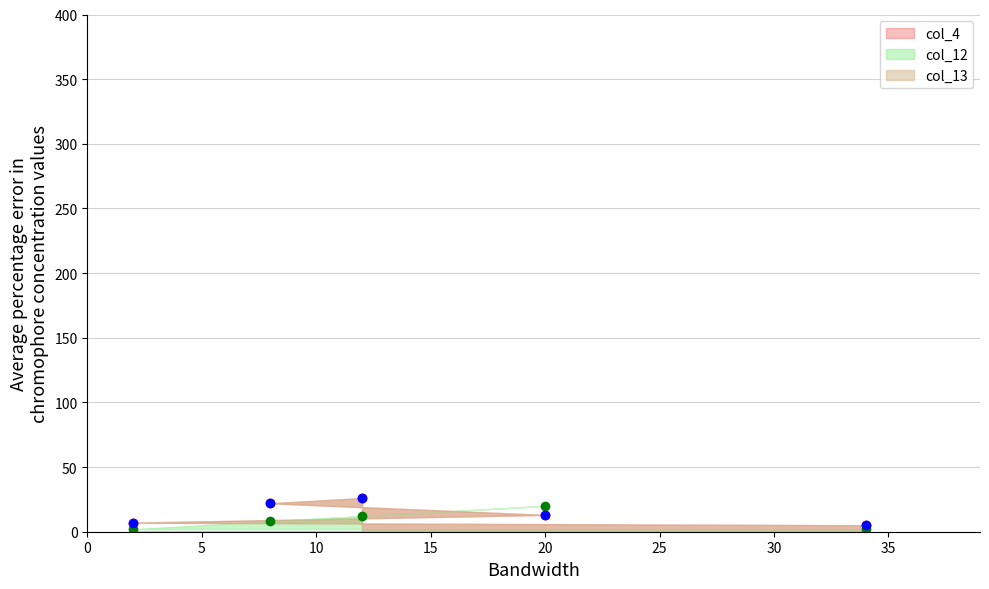

What are all the series names shown in the legend?

col_4, col_12, col_13